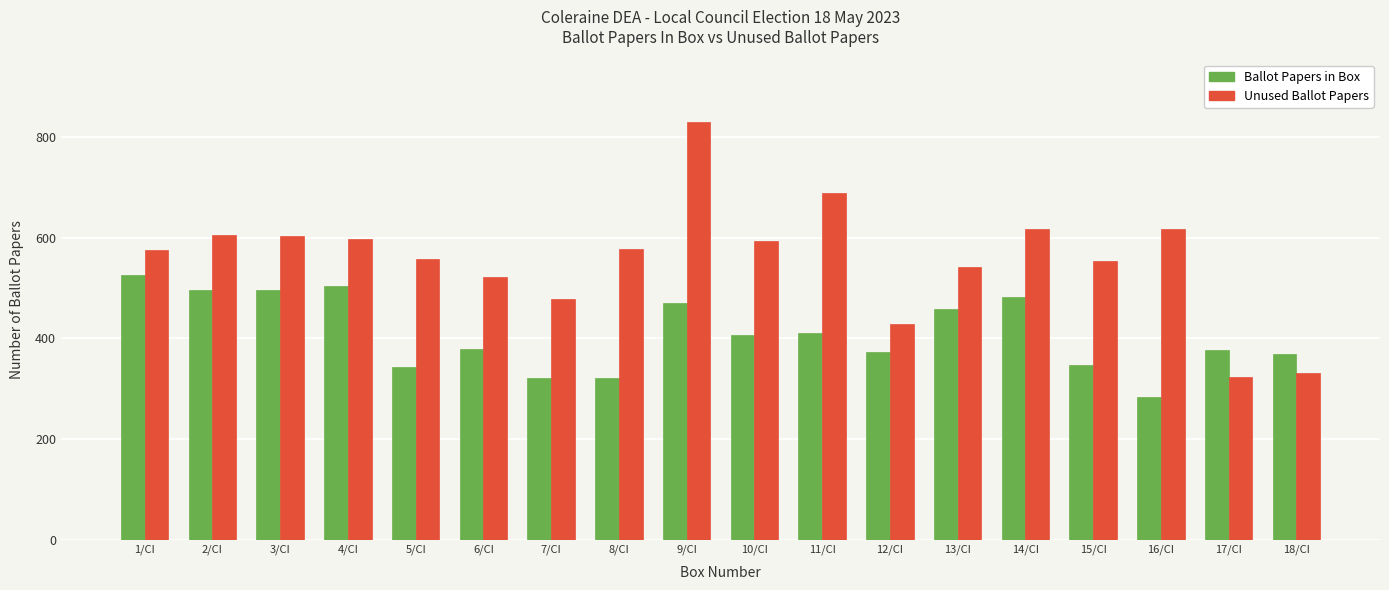

Which series changed the most between 6/CI and 11/CI?

Unused Ballot Papers